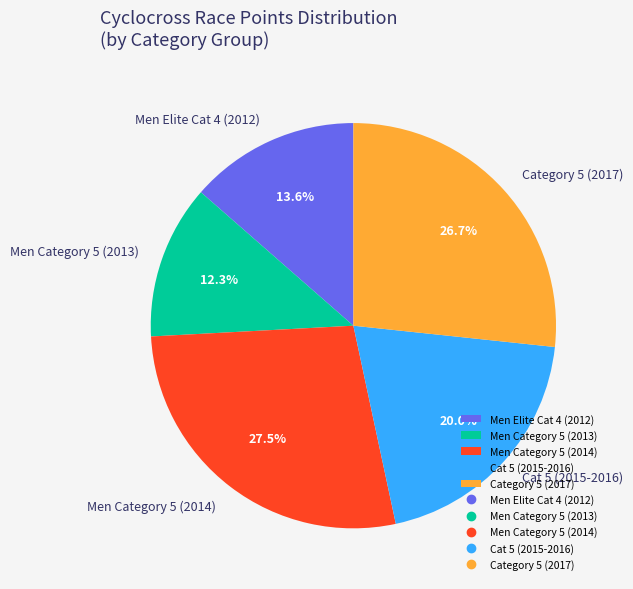

Does Men Category 5 (2013) represent more than half of the total?

No